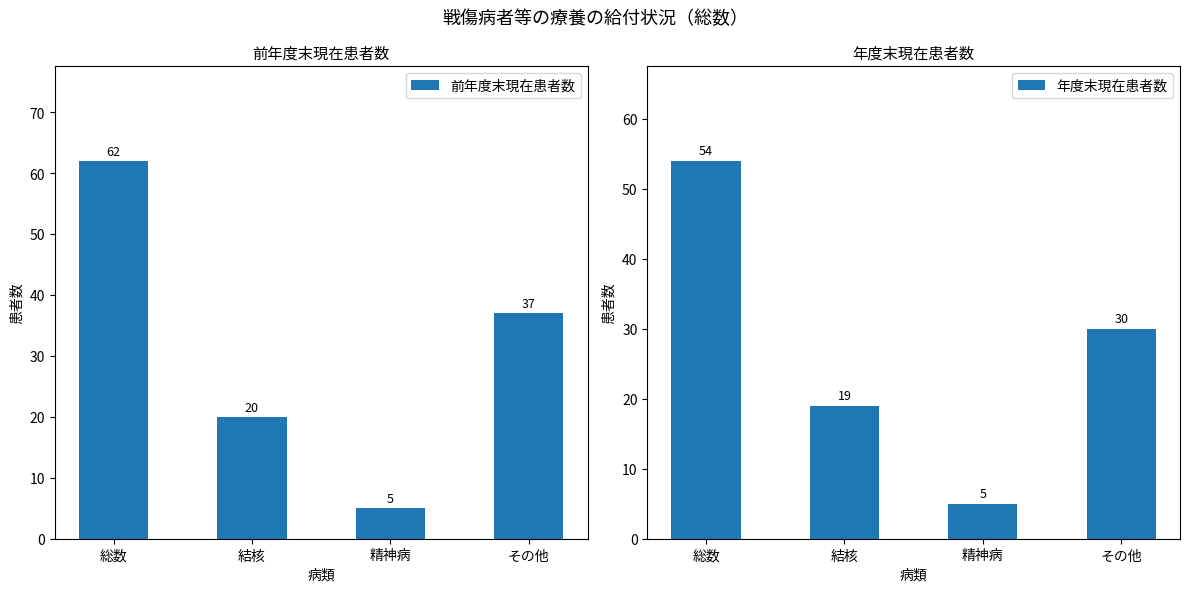

Count the 前年度末現在患者数 values in the range 20 to 62.

3